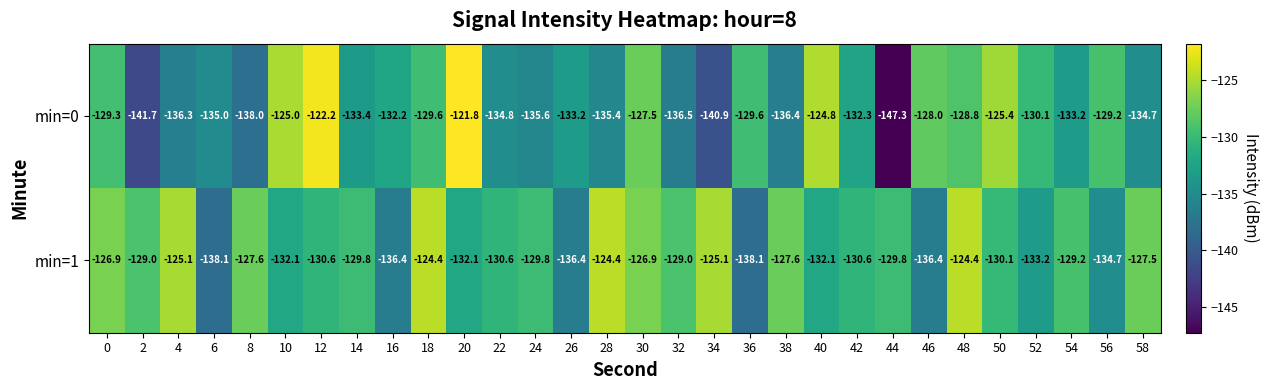

The min=1 series shows -51.1 at 0. True or false?

False